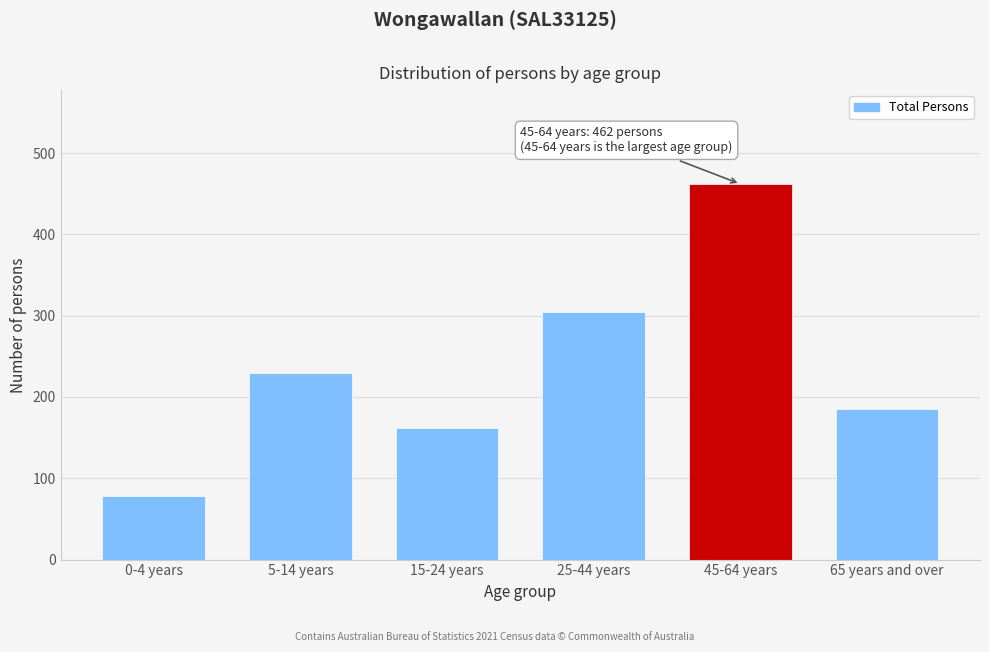

Reading left to right, what are all the values shown in this chart?

0-4 years=78	5-14 years=229	15-24 years=162	25-44 years=304	45-64 years=462	65 years and over=185